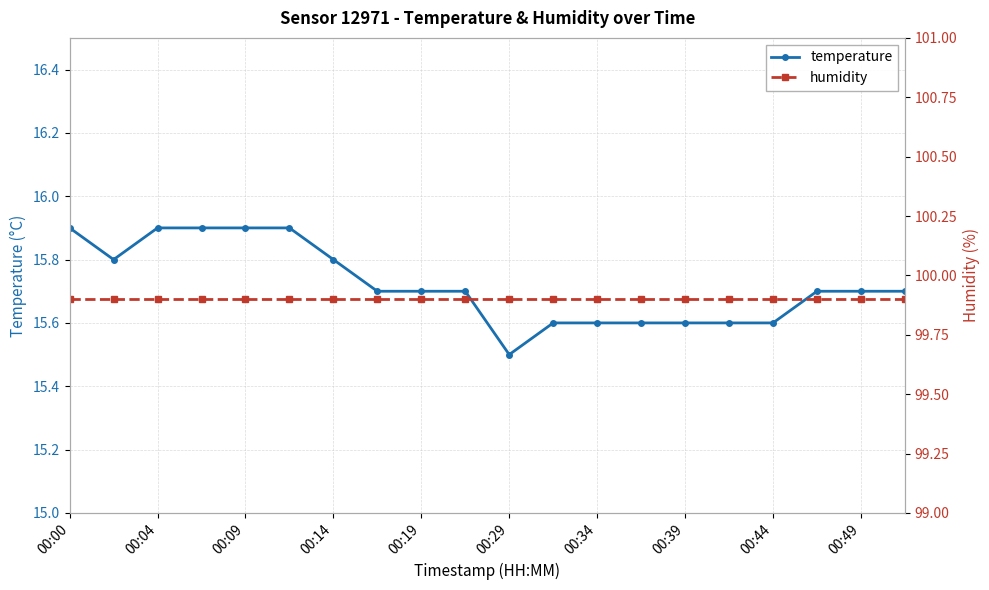

Which series has the largest total across all categories?

humidity